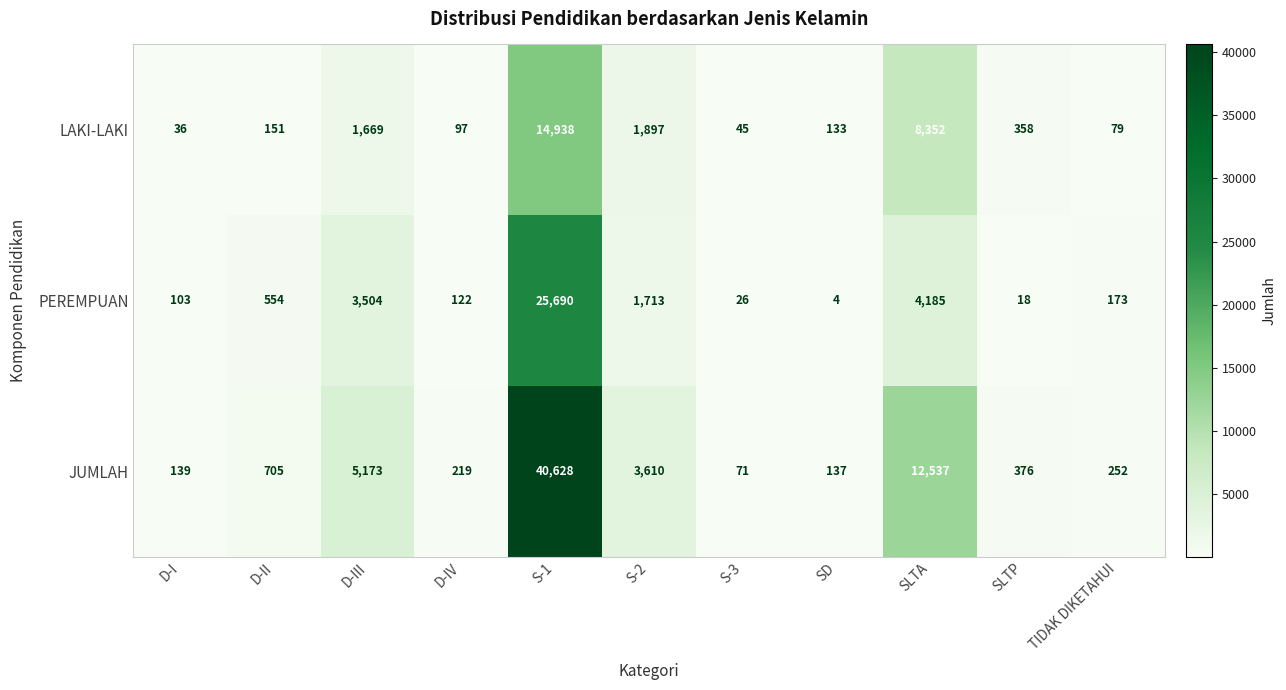

At which label does JUMLAH first exceed 376?

D-II